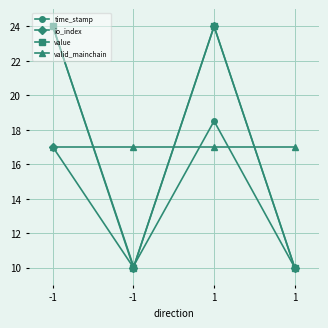

Count the value values in the range 10 to 24.

4